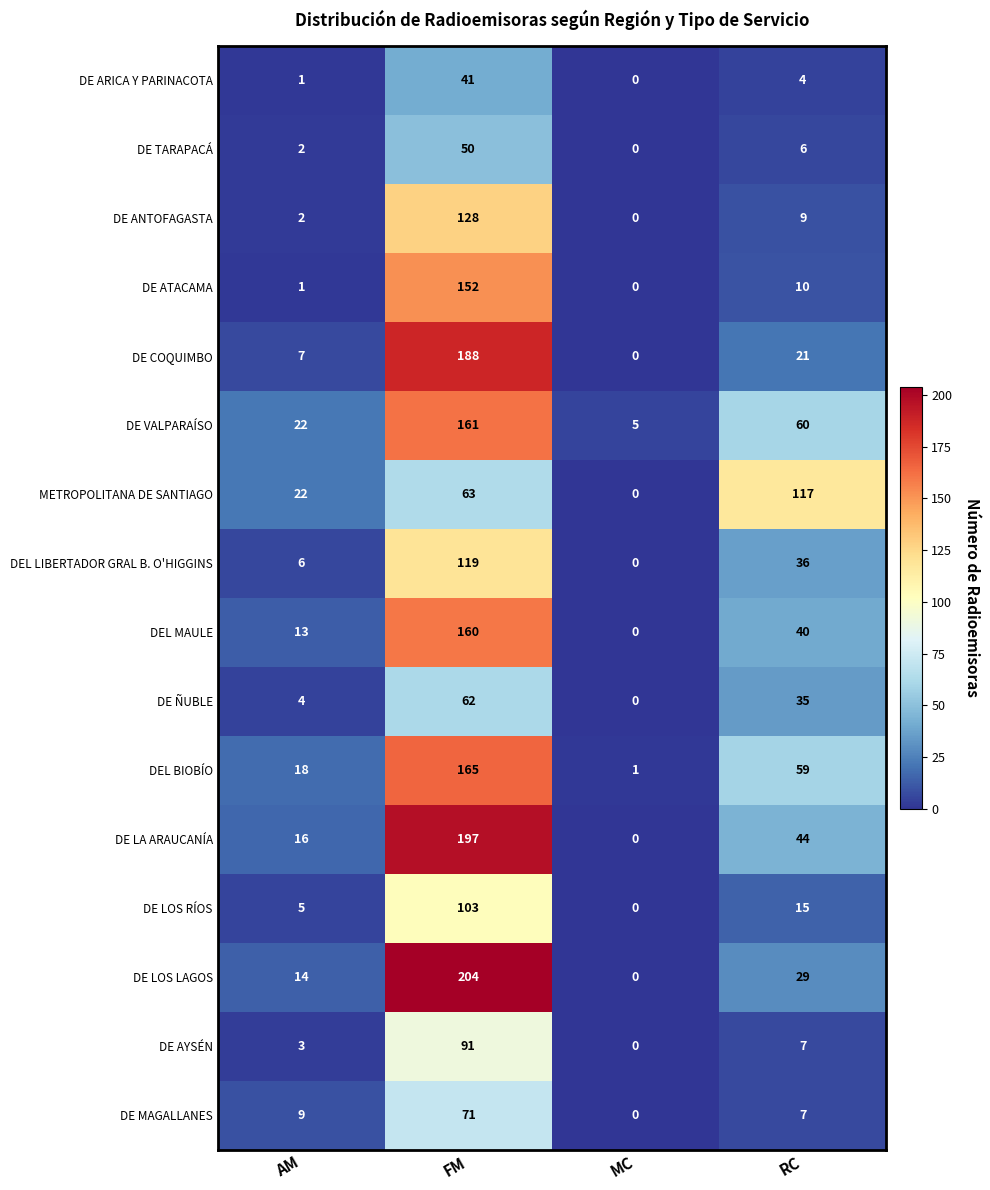

What is the sum of the DEL MAULE values at RC and MC?

40